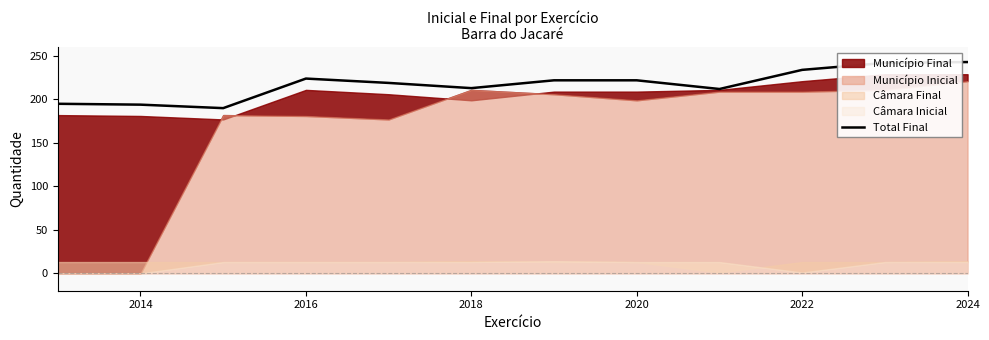

What is the average value?

218